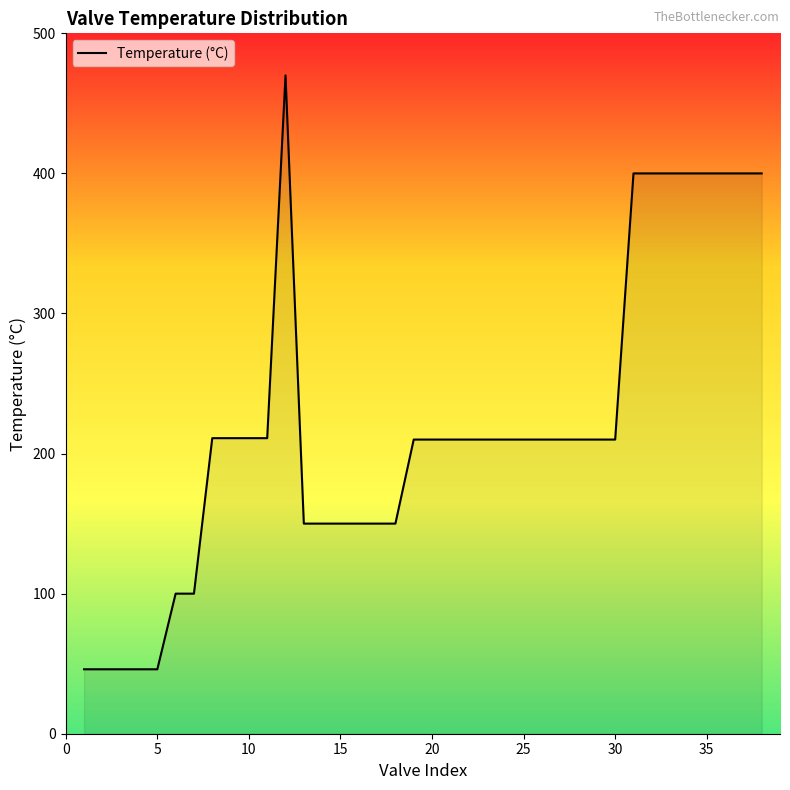

What is the difference between the maximum and minimum values?

424